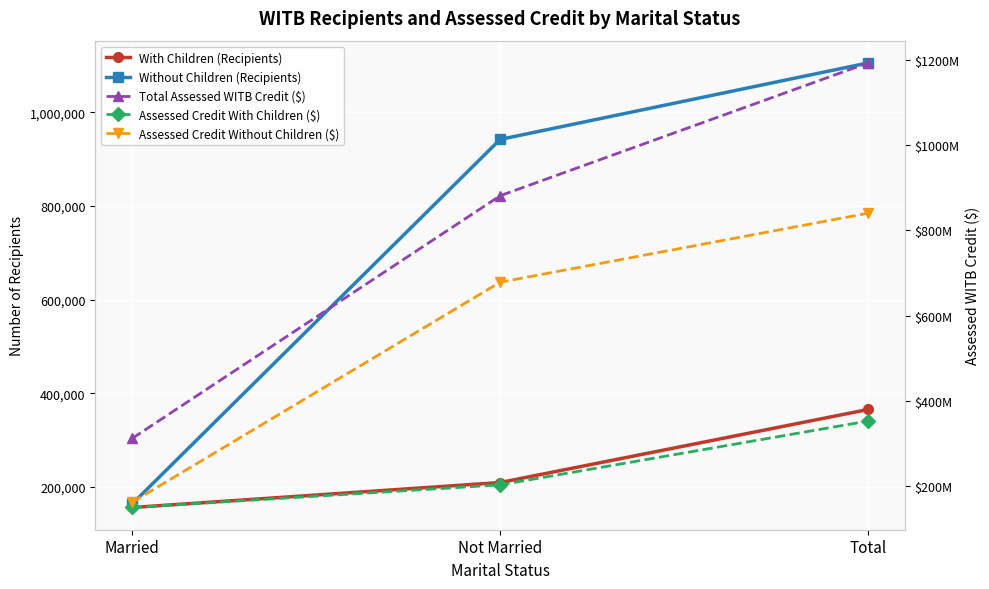

How many data points does each series have?

3